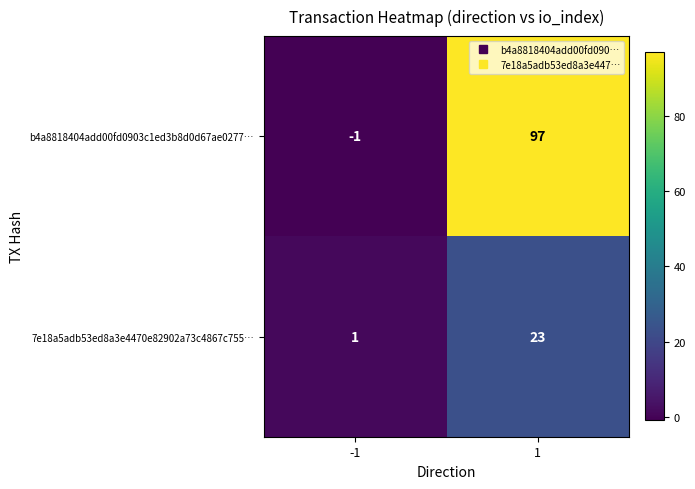

Is it true that 7e18a5adb53ed8a3e4470e82902a73c4867c755… equals 6 at 1?

False